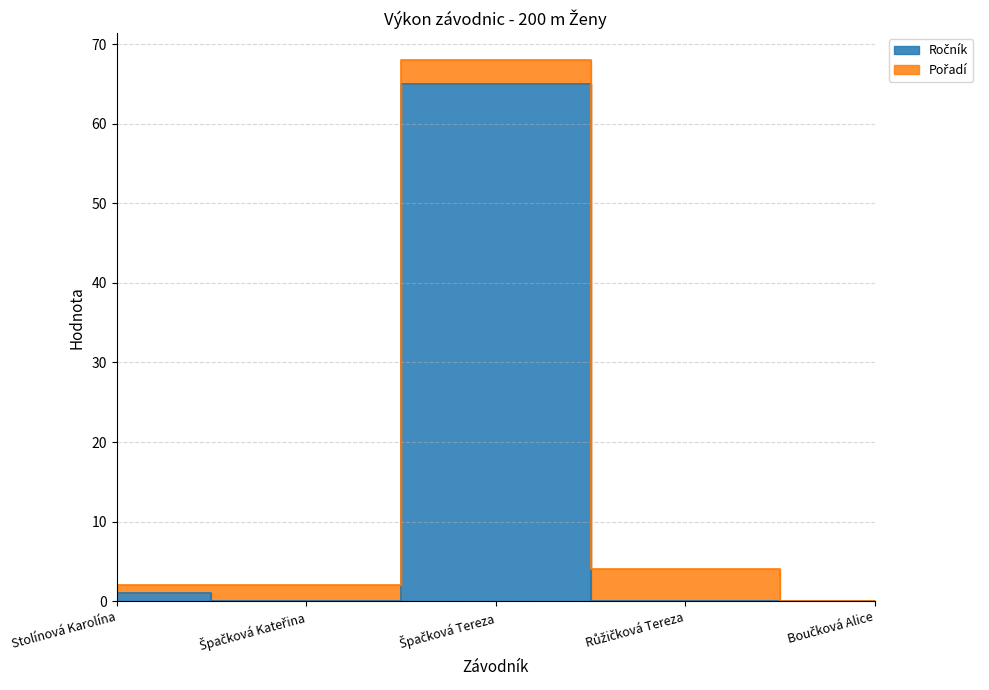

Reading left to right, what are all the values shown in this chart?

1	0	65	0	0